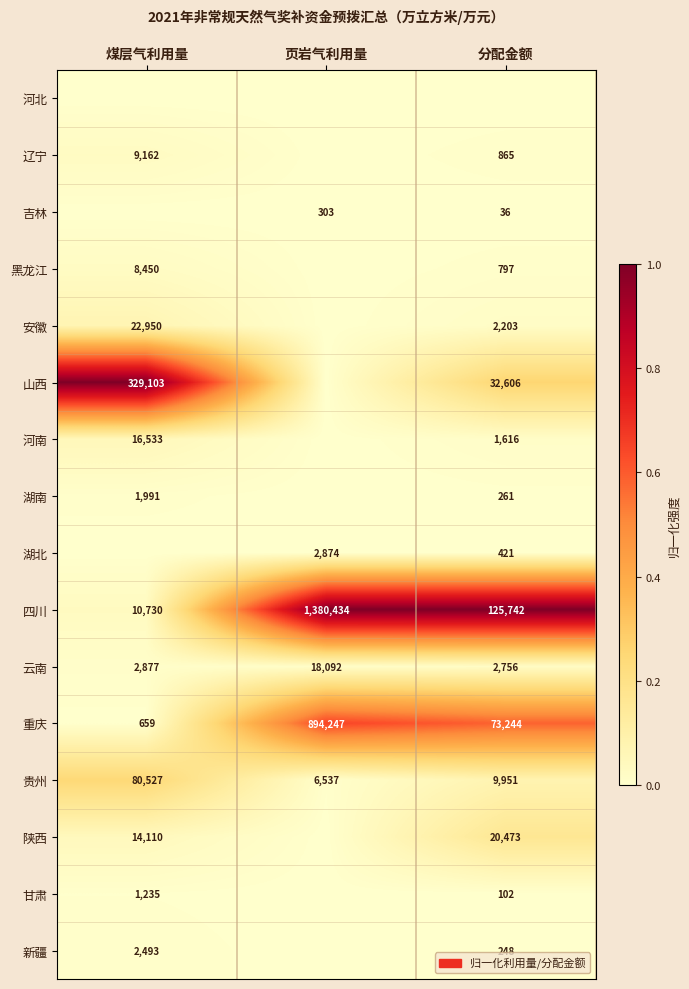

At how many categories does at least one series exceed 0?

3